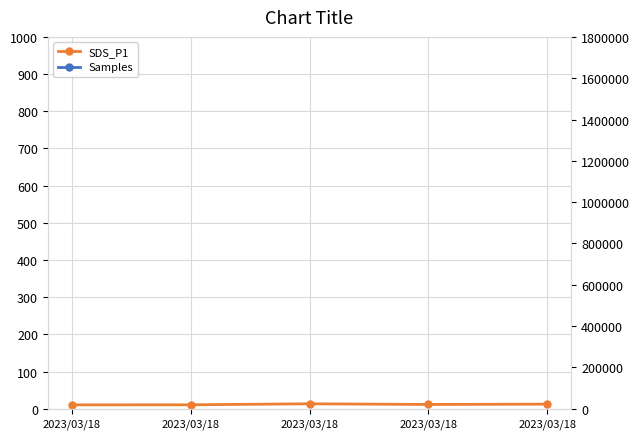

Which label corresponds to the largest value in the chart?

2023/03/18